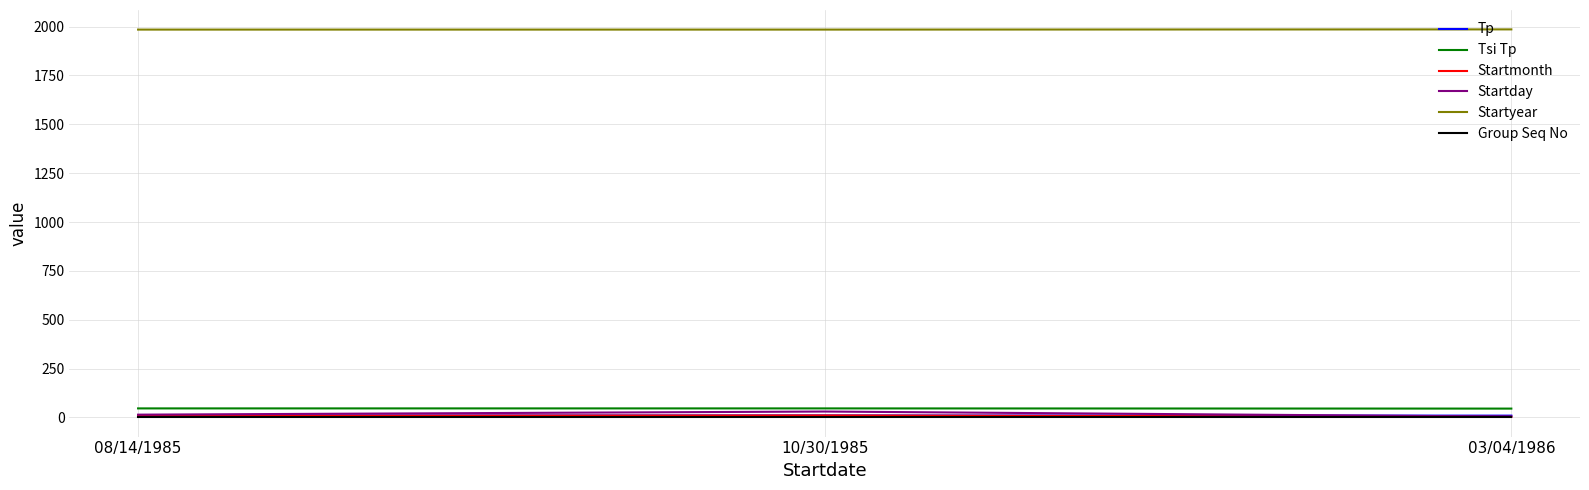

True or false: Startyear has a value of 860 at 08/14/1985.

False